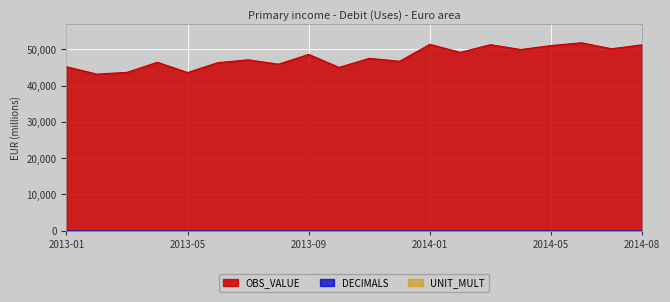

Between 2013-07 and 2013-11, which series saw the biggest shift?

OBS_VALUE